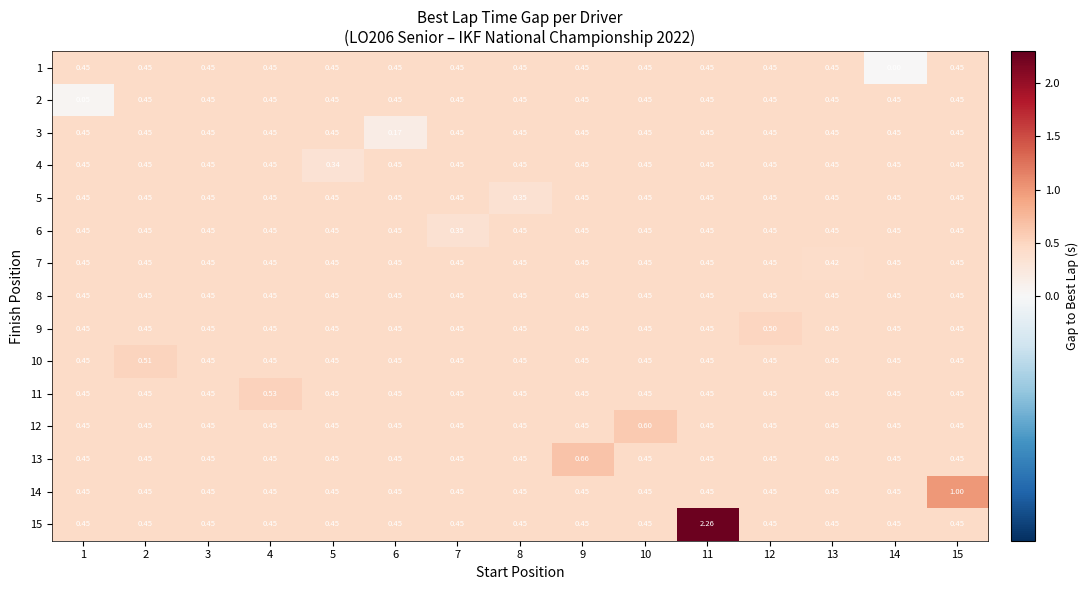

At 14, list the series in order from smallest to largest.

1, 2, 3, 4, 5, 6, 7, 8, 9, 10, 11, 12, 13, 14, 15